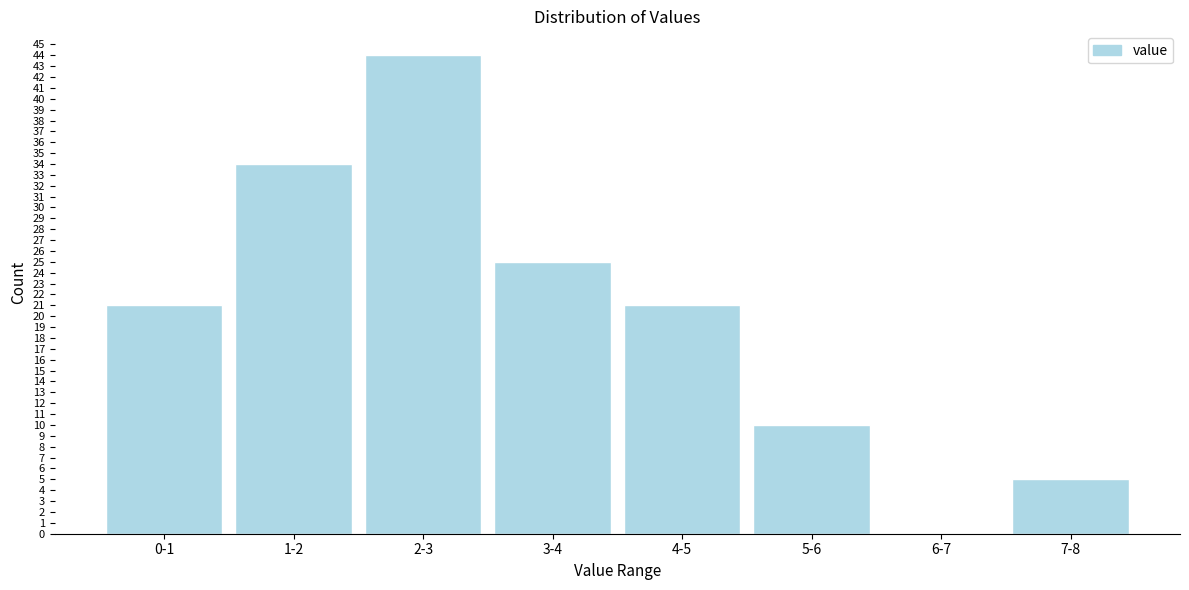

Reading left to right, what are all the values shown in this chart?

0-1=21	1-2=34	2-3=44	3-4=25	4-5=21	5-6=10	6-7=0	7-8=5